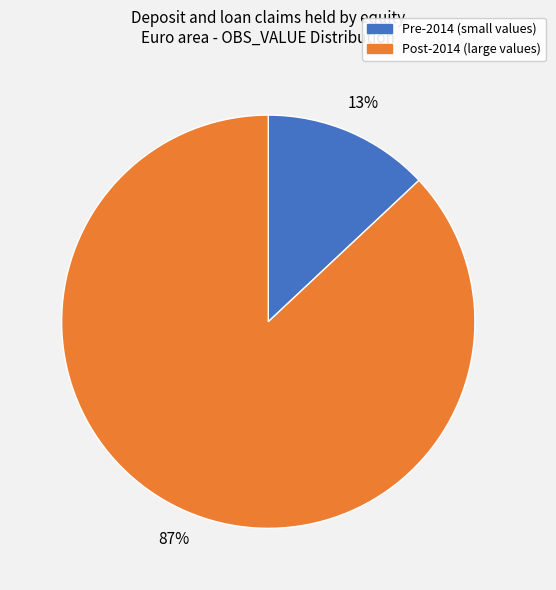

Is there a majority slice in this chart?

Yes